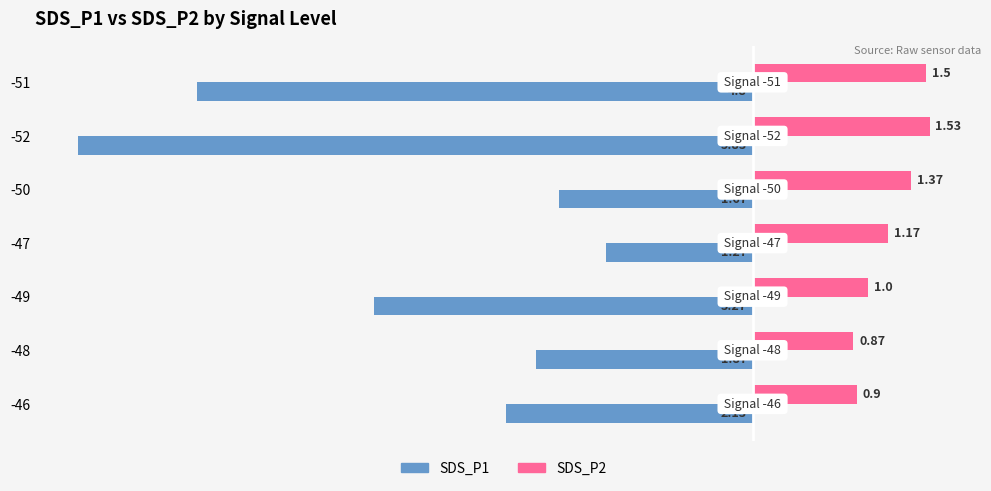

Rank the series by their average value, from highest to lowest.

SDS_P2, SDS_P1